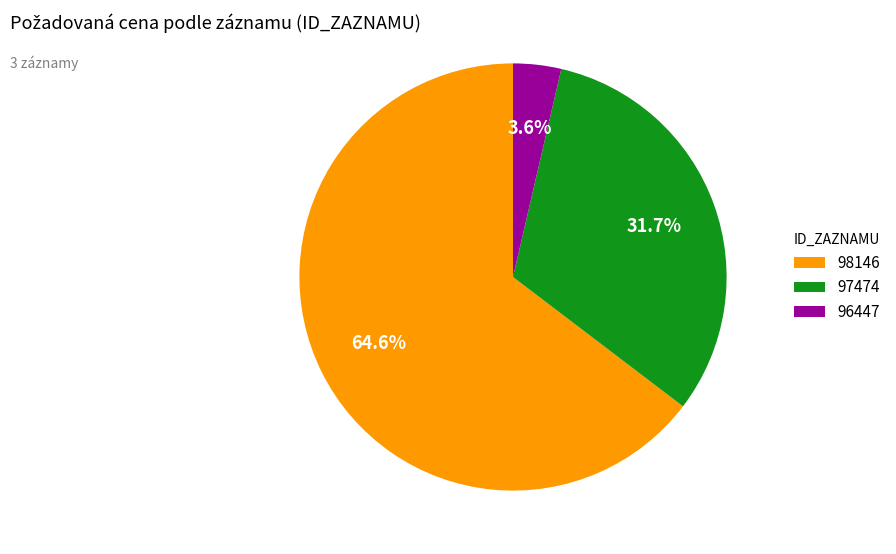

How many segments does this pie chart have?

3